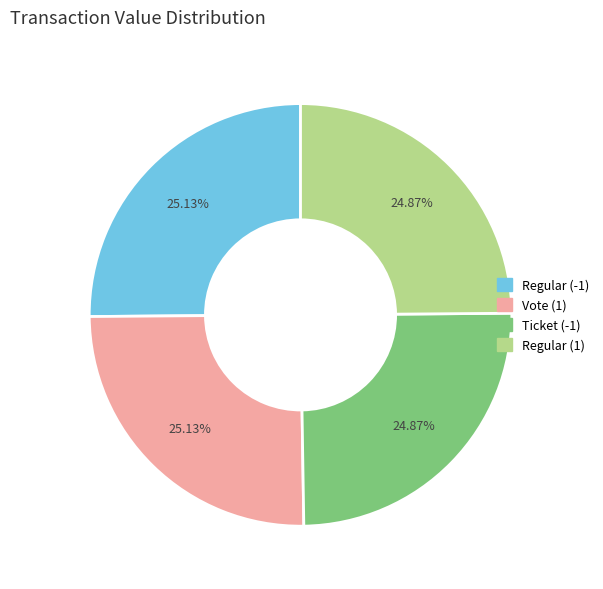

How many segments does this pie chart have?

4